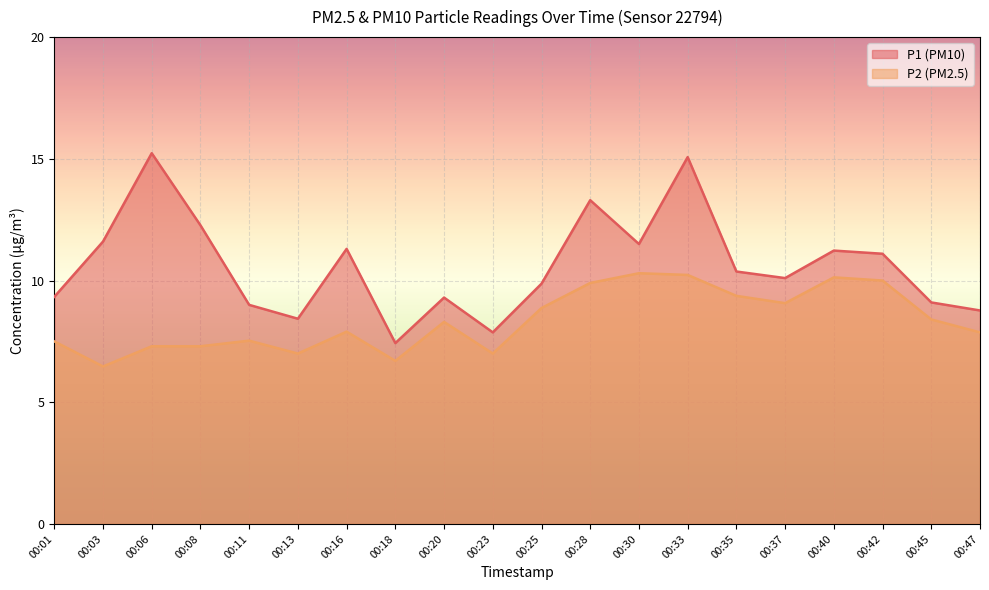

What is the sum of all P2 values?

167.1